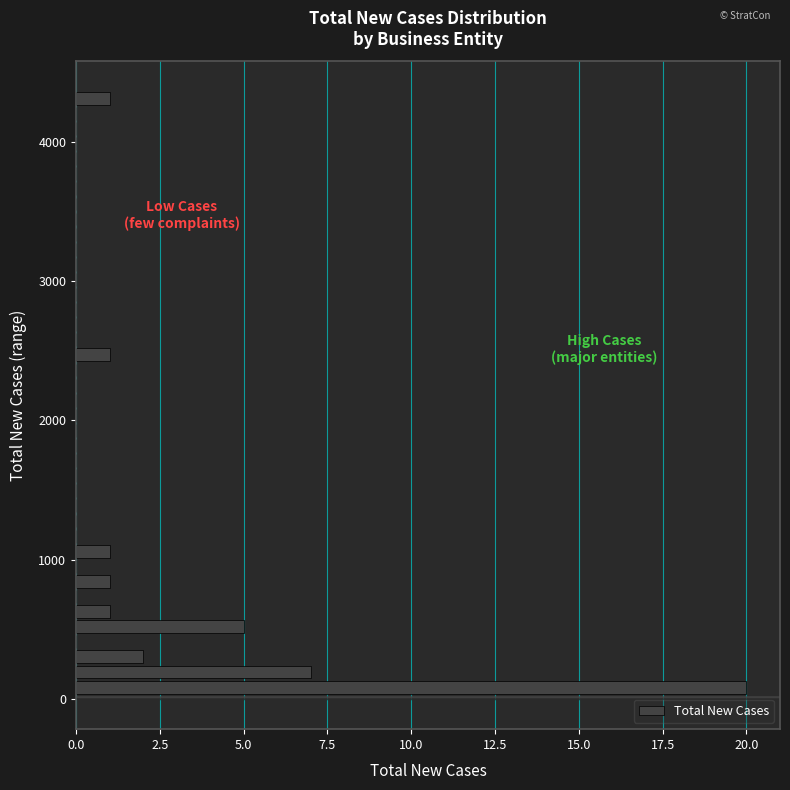

Read against the y-axis, roughly where is the centre of the longest bar?

100